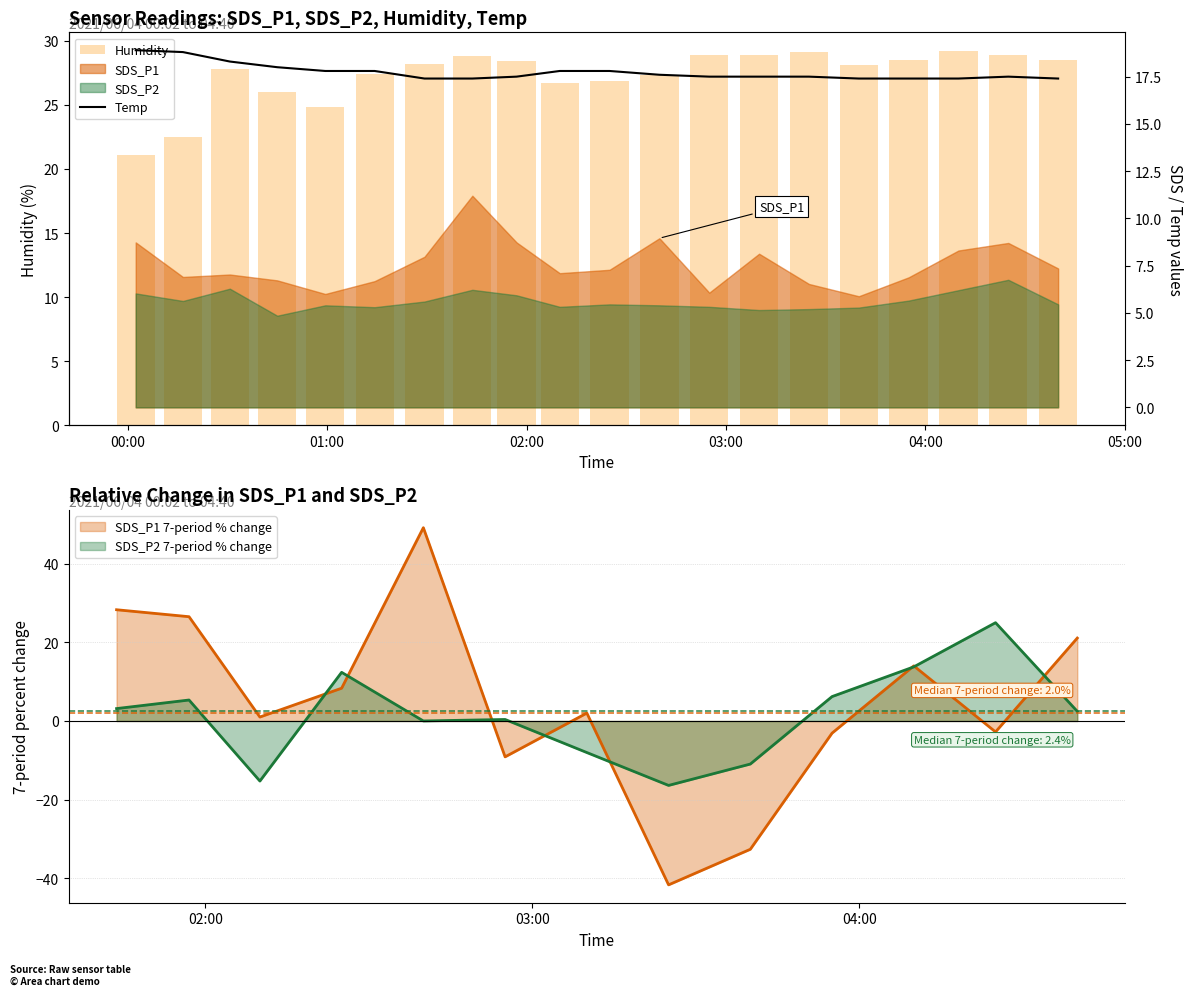

Is it true that Temp equals 4.8 at 17?

False